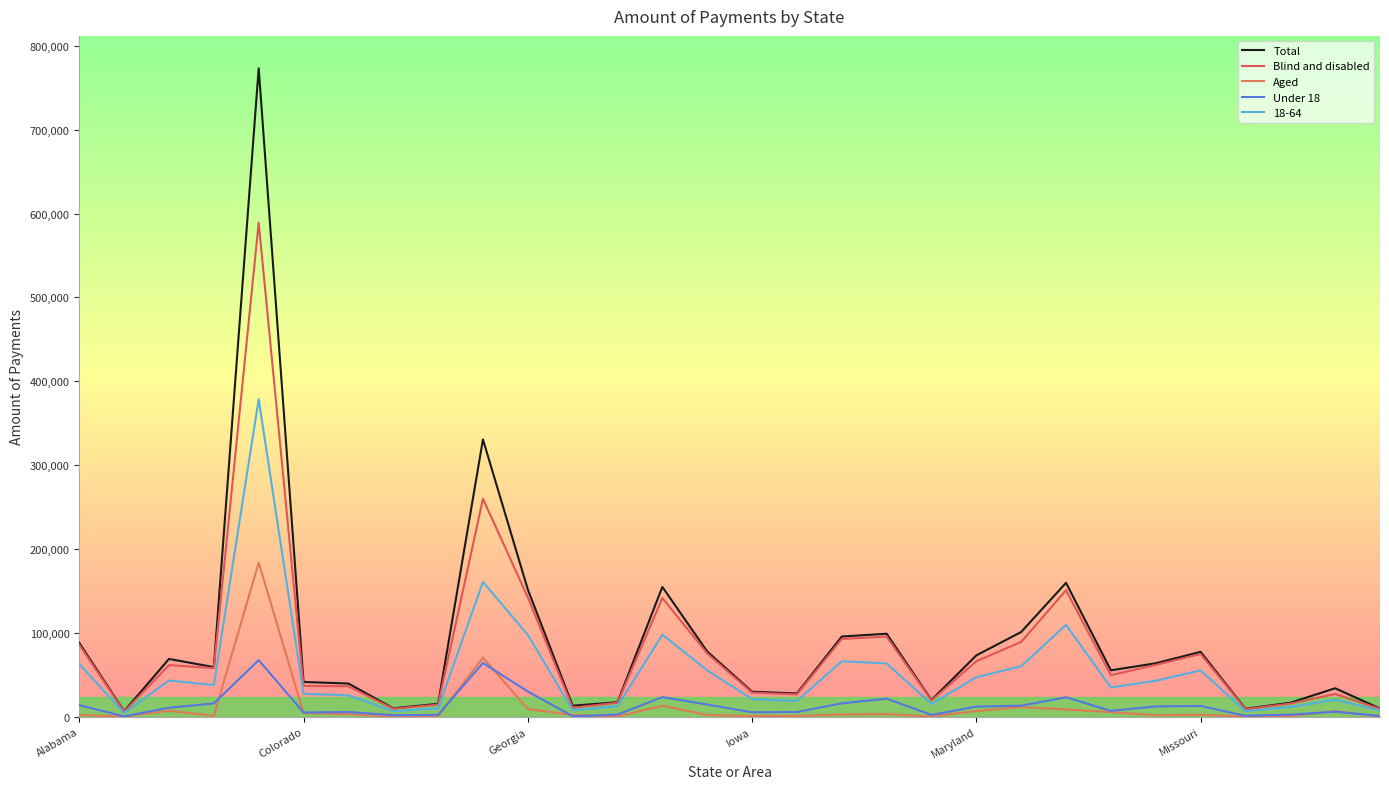

What is the value of the Aged point at the 3rd from the left?

7336